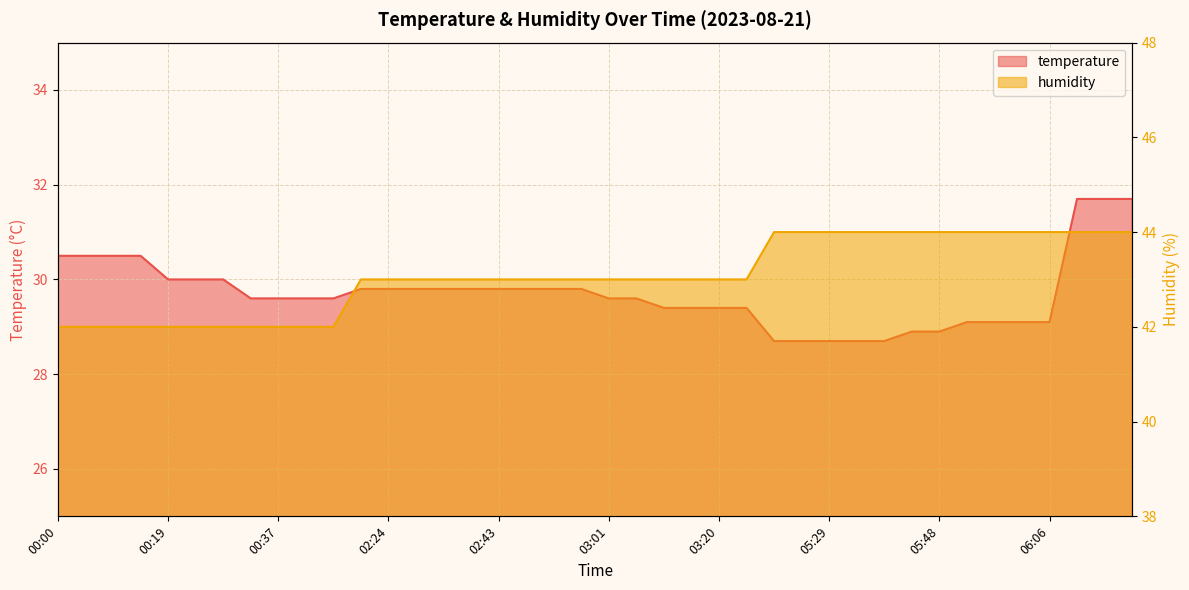

What position from the left is 00:46?

11